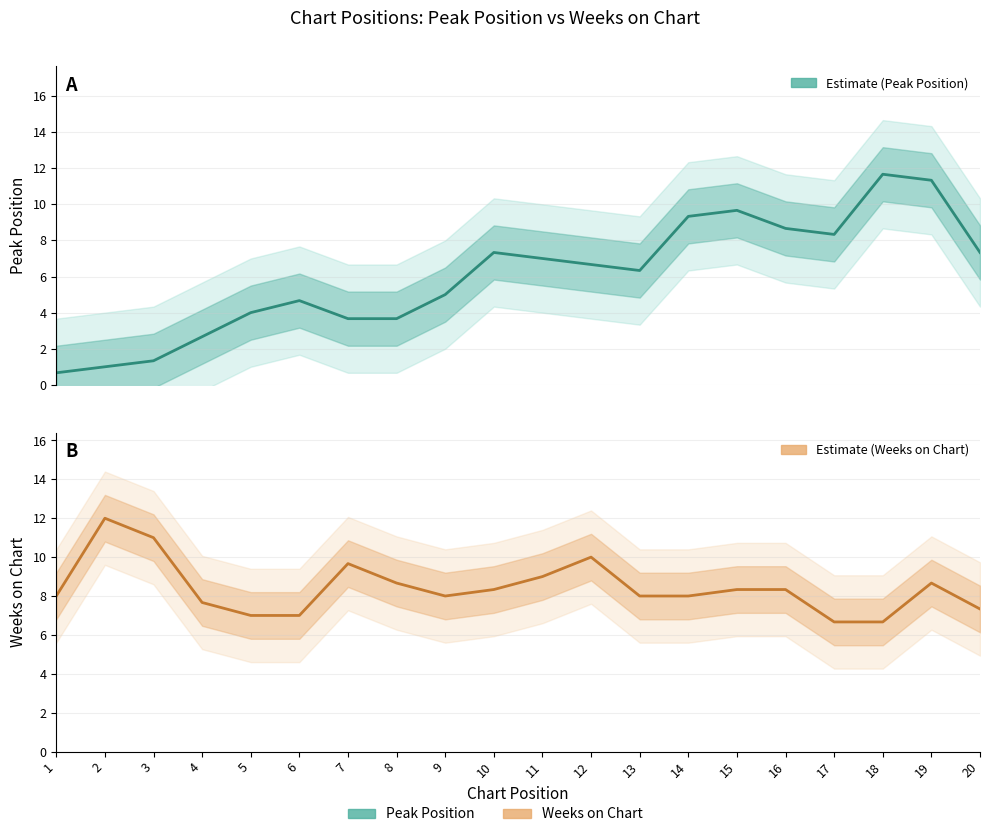

How many lines are shown in the chart?

2